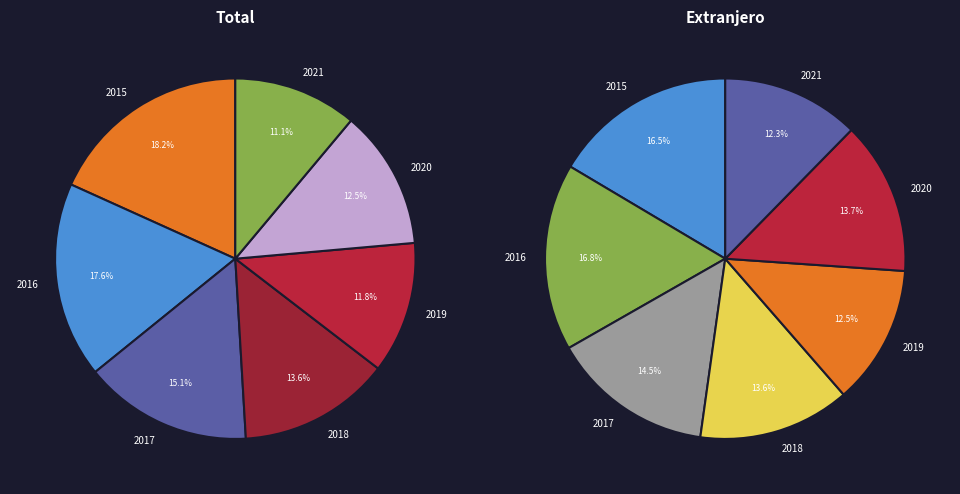

To the nearest percent, what is the difference between the 2019 and 2017 slice percentages?

2%